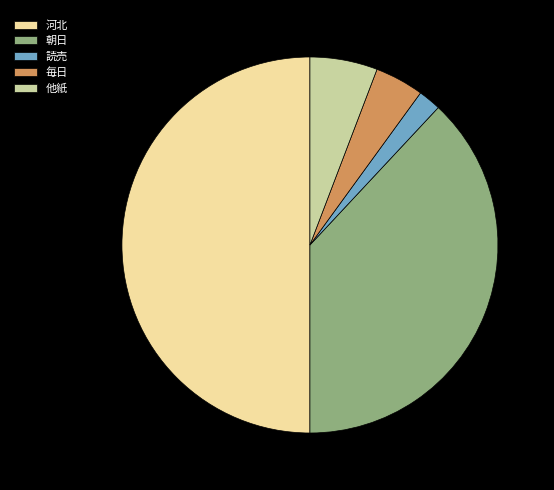

What is the largest slice in the pie chart?

河北